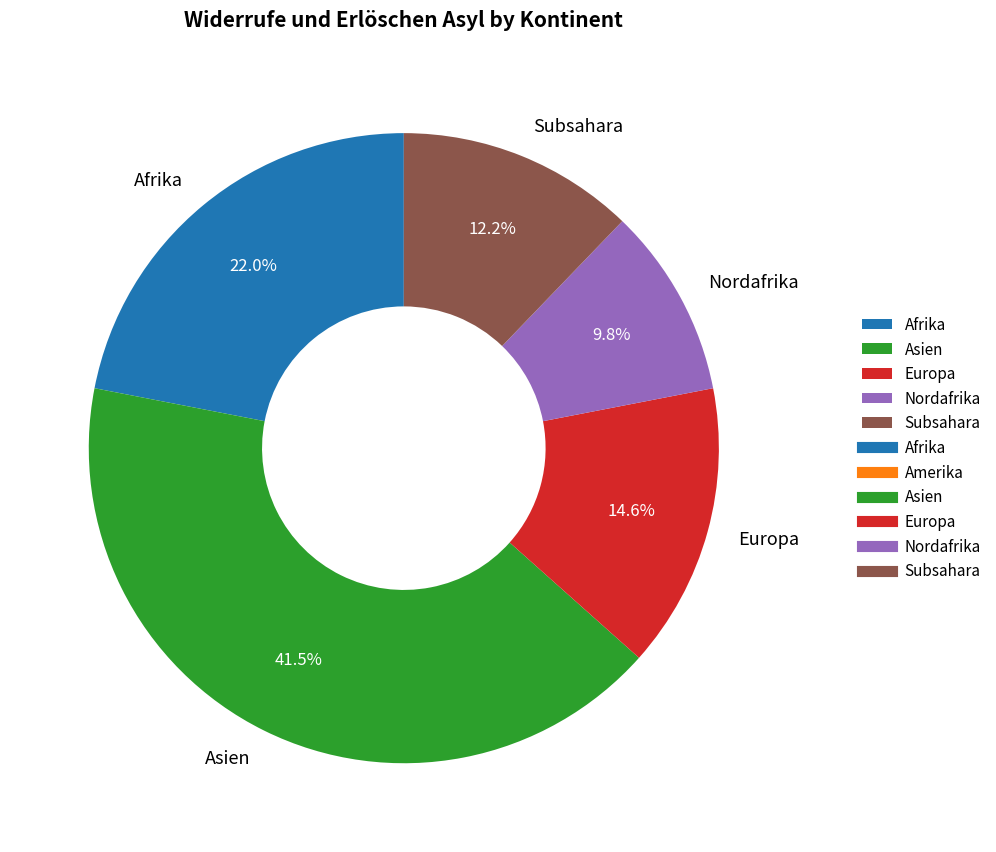

To the nearest percent, what is the difference between the largest and smallest slice percentages?

32%